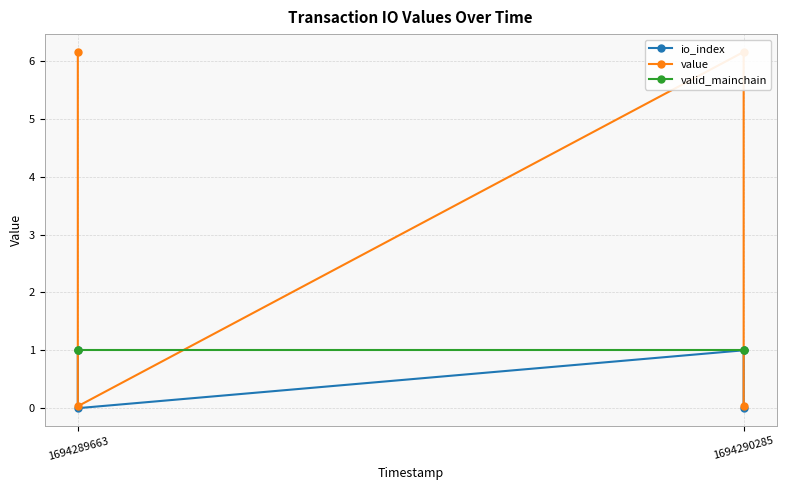

At which label is value closest to 3?

1694289663